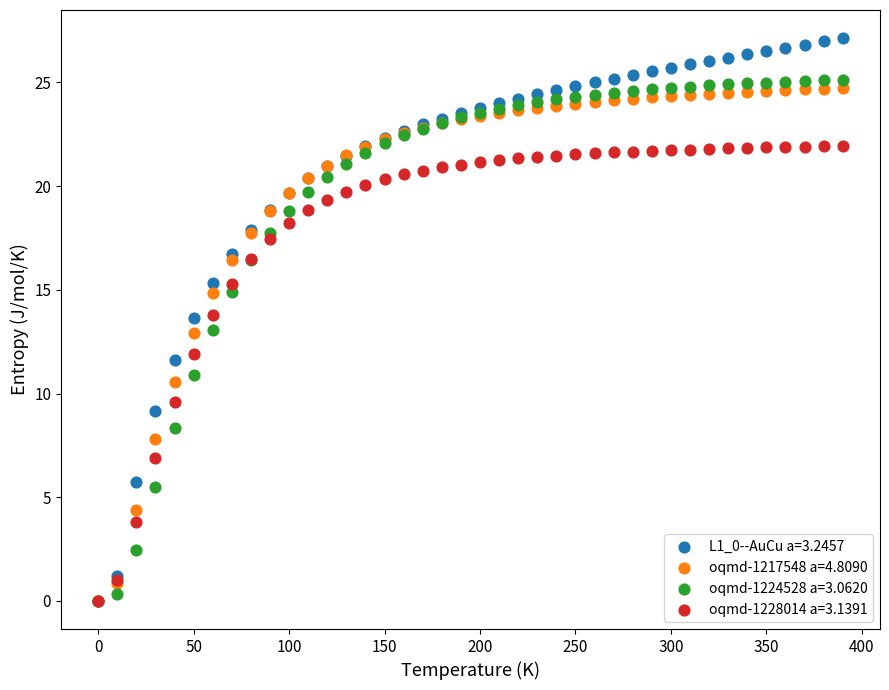

Which series has the largest Y range (max minus min)?

L1_0--AuCu a=3.2457